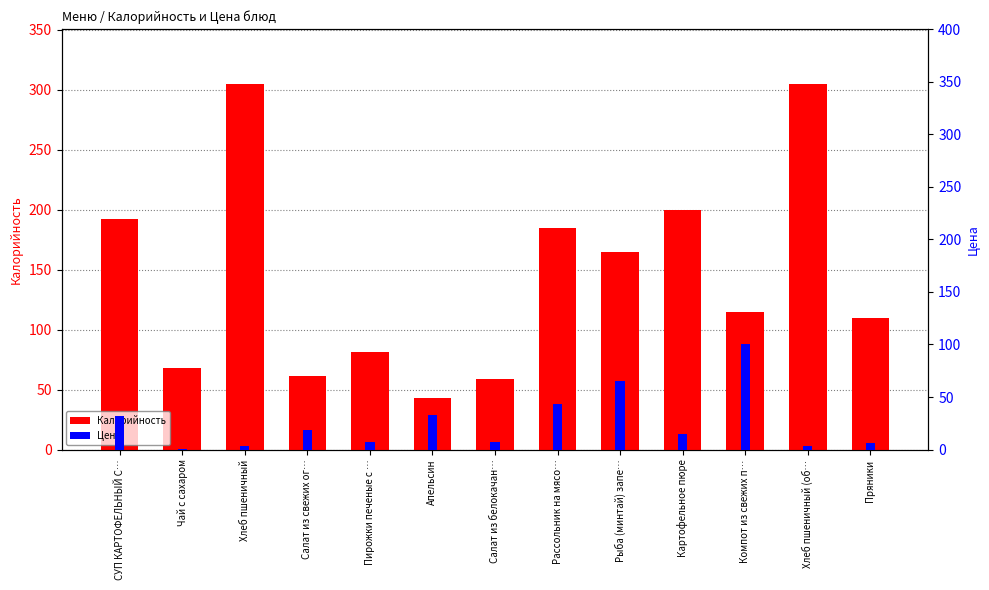

Which series changed the most between Пирожки печеные с … and Апельсин?

Калорийность